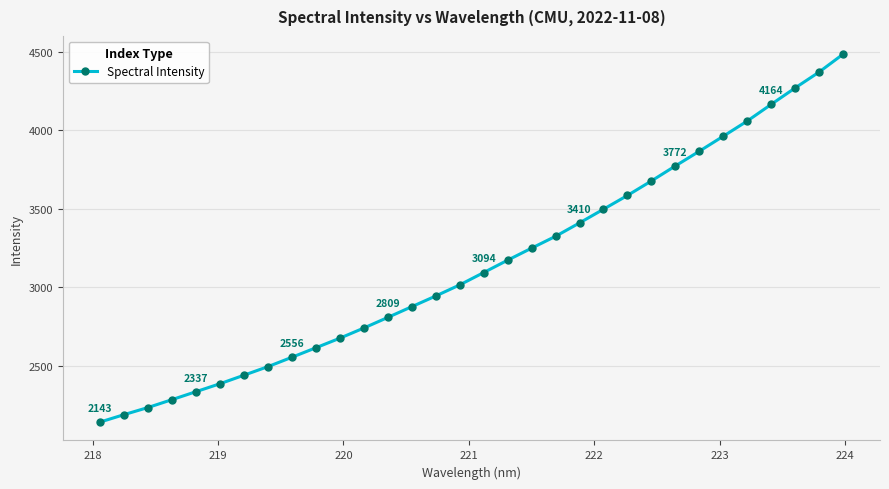

What is the average value?

3147.1